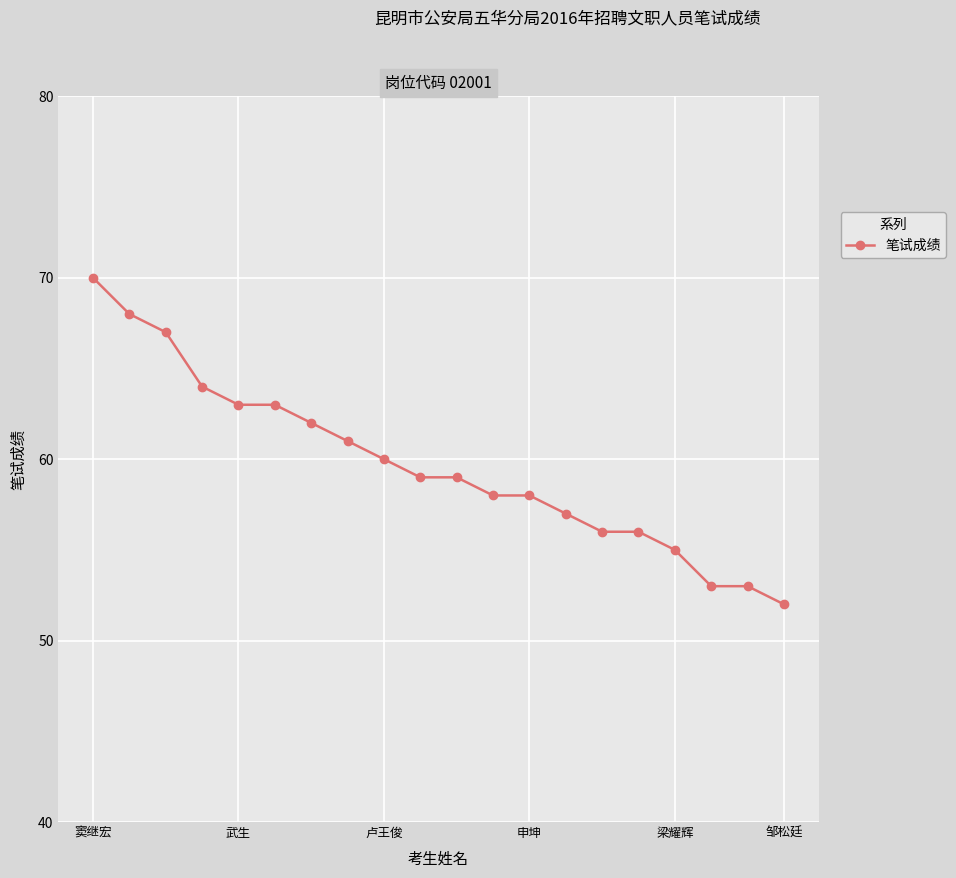

What is the value of the 3rd point from the left?

67